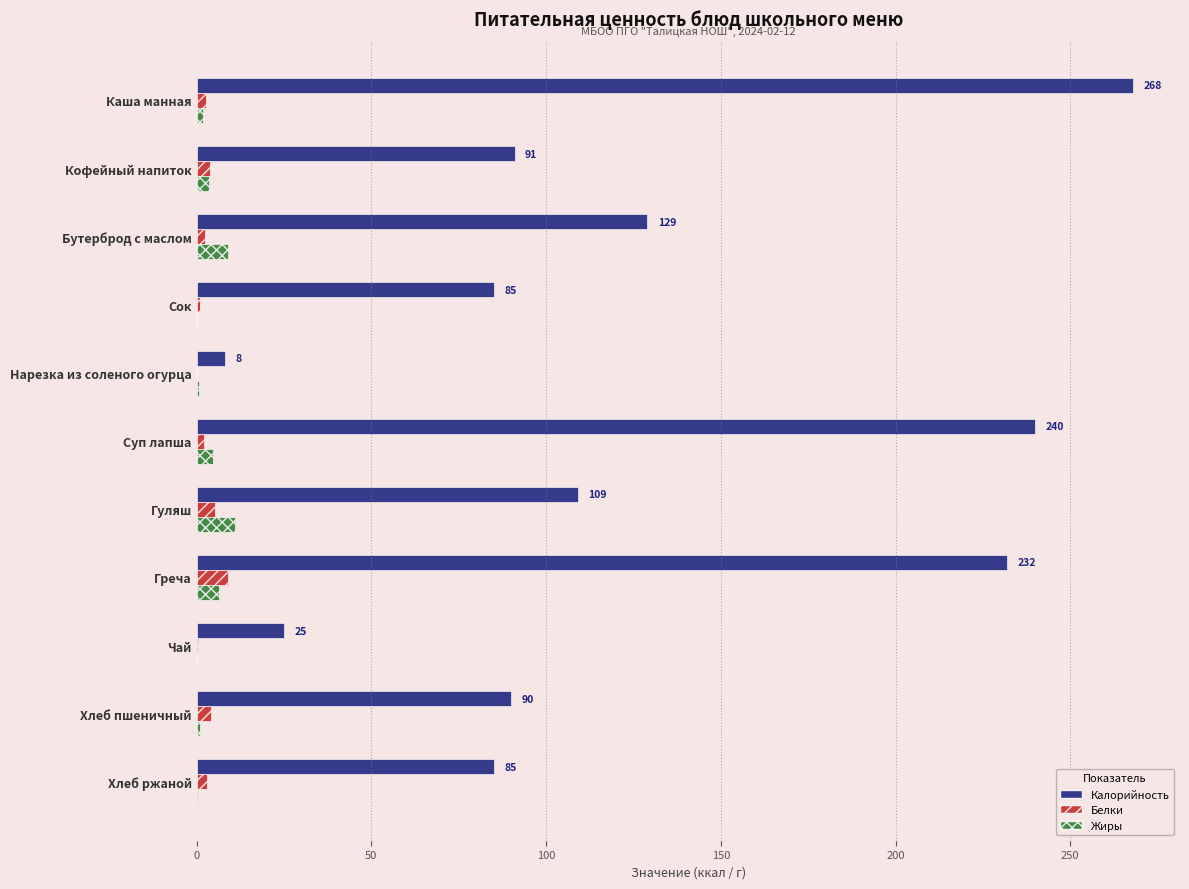

Between Греча and Хлеб пшеничный, which series saw the biggest shift?

Калорийность